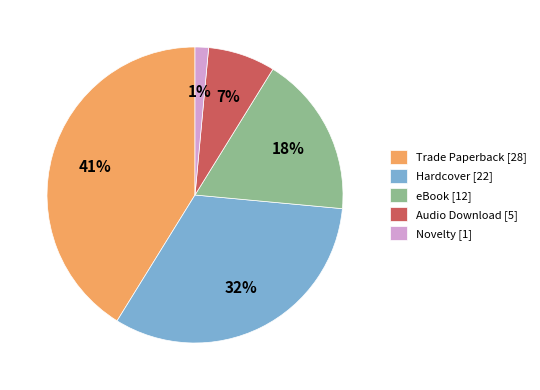

How many segments does this pie chart have?

5